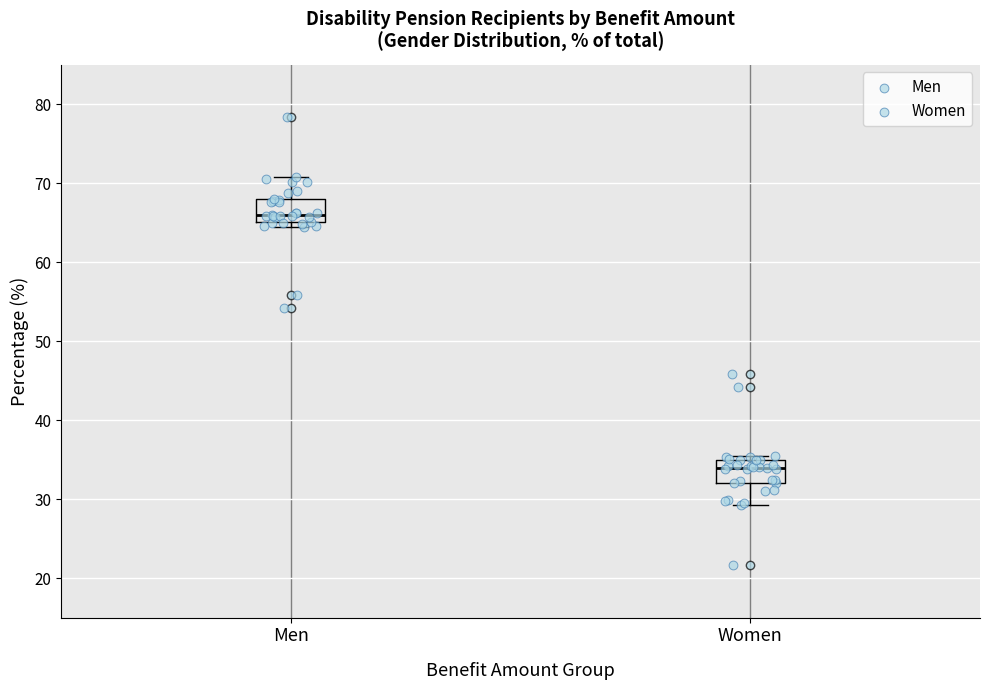

Which box has the highest median line?

Men